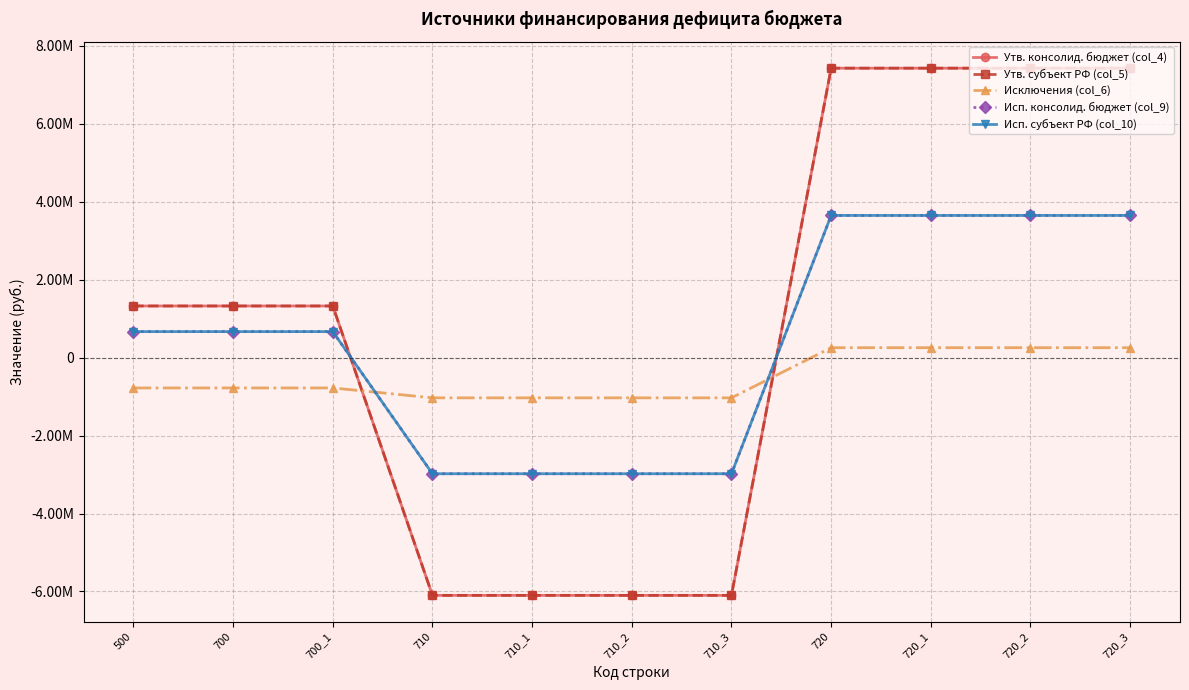

What is the sum of the Исп. консолид. бюджет (col_9) values at 500 and 720_3?

4312079.5